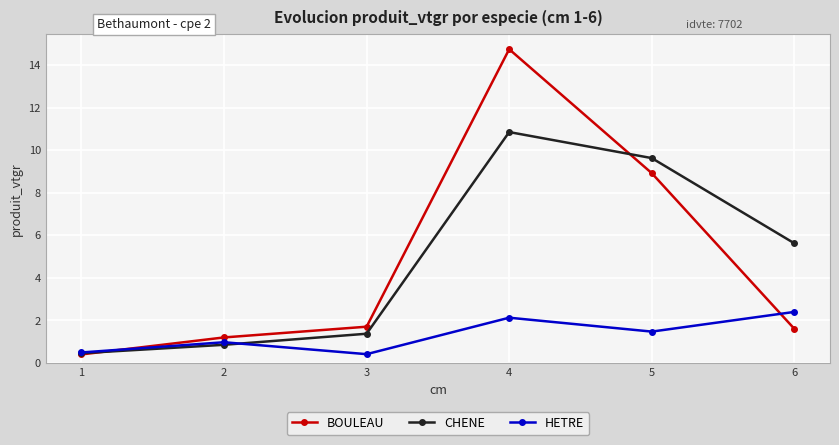

What is the value of the HETRE point at the 3rd from the left?

0.4